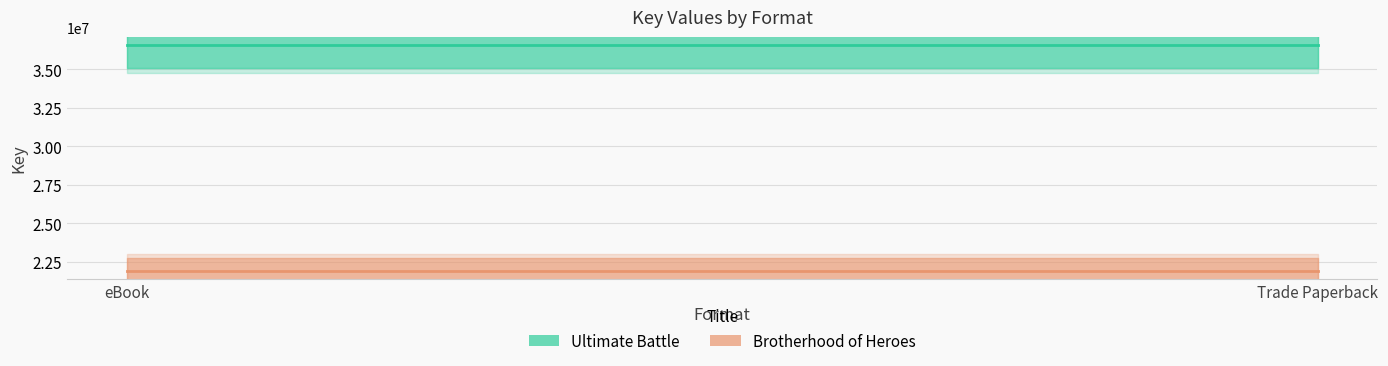

True or false: Ultimate Battle has a value of 36590552 at eBook.

True